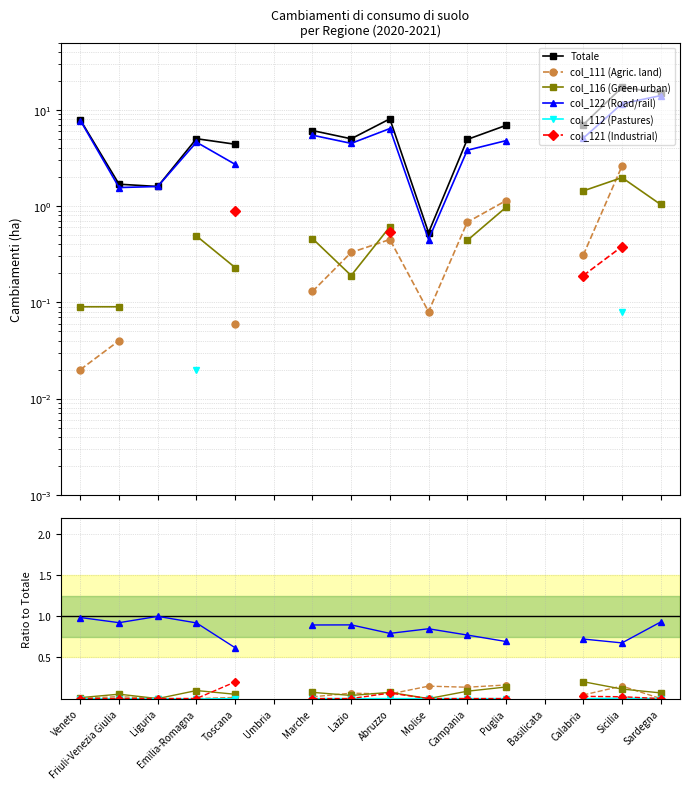

Which series has the widest spread of values?

Totale